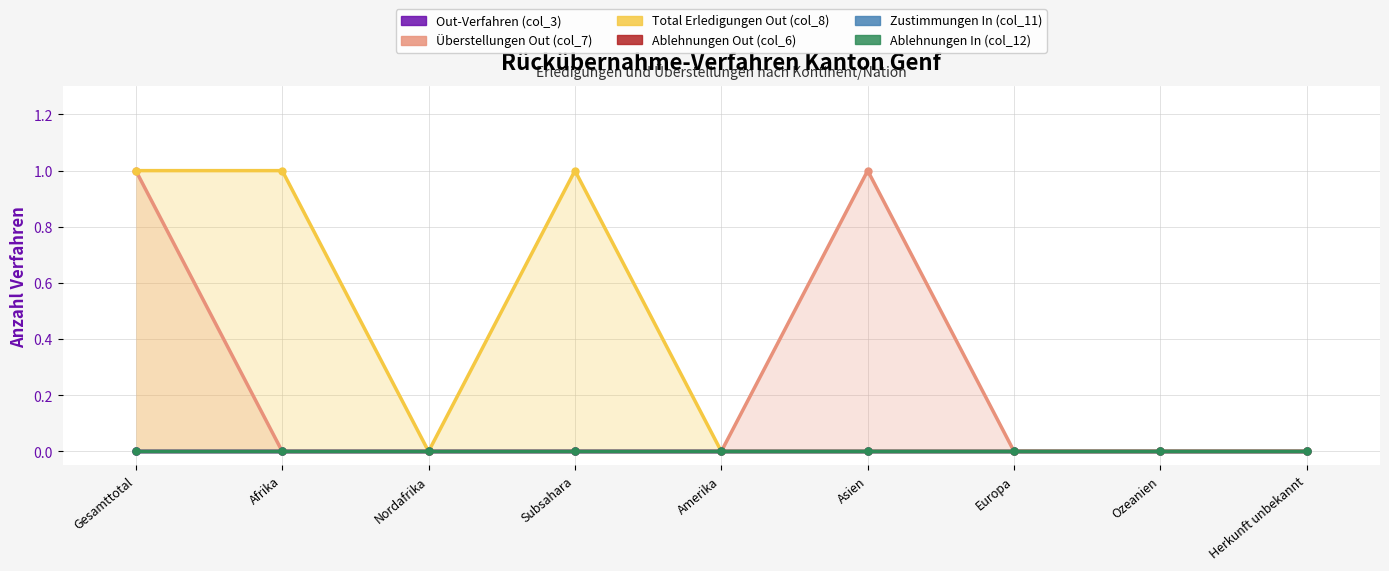

What are all the series names shown in the legend?

Out-Verfahren (col_3), Überstellungen Out (col_7), Total Erledigungen Out (col_8), Ablehnungen Out (col_6), Zustimmungen In (col_11), Ablehnungen In (col_12)